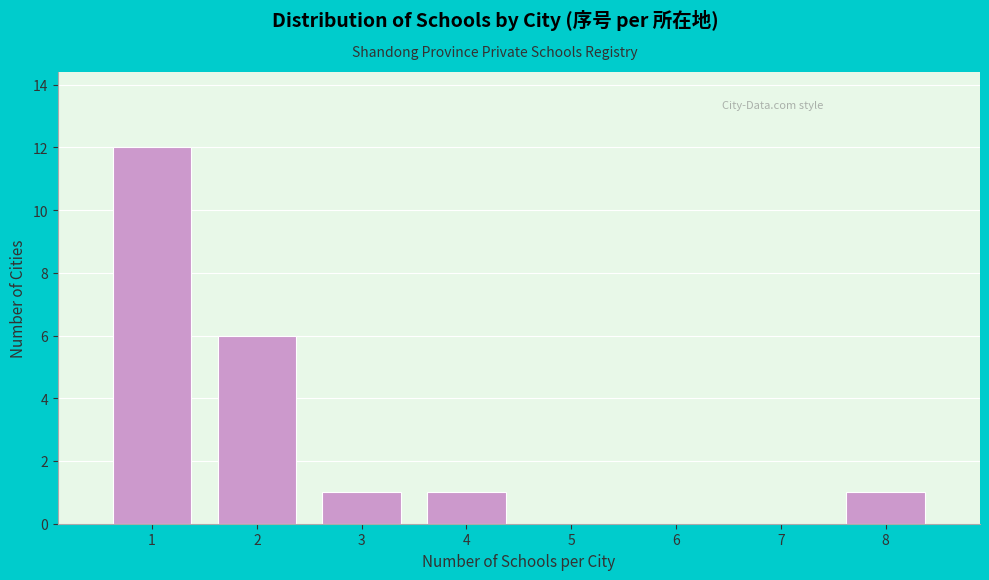

Reading left to right, transcribe this chart: for each bar, give the range it covers on the x-axis and its height. The values are not printed on the chart, so give them approximately, as read against the axis.

0.5 to 1.5: 12
1.5 to 2.5: 6
2.5 to 3.5: 1
3.5 to 4.5: 1
4.5 to 5.5: 0
5.5 to 6.5: 0
6.5 to 7.5: 0
7.5 to 8.5: 1